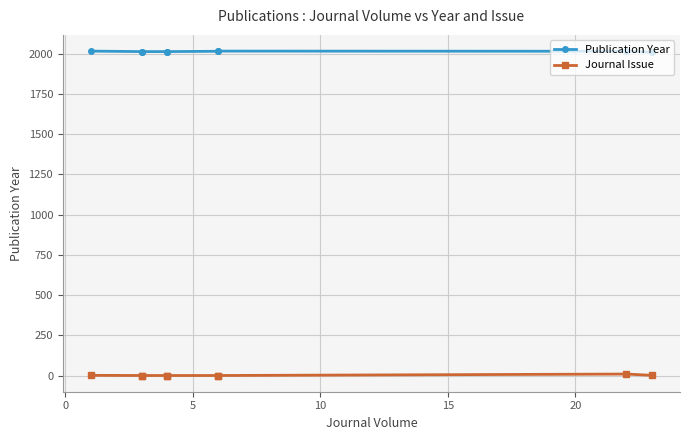

Is the value of Publication Year at 25 greater than the value of Journal Issue at 15?

Yes